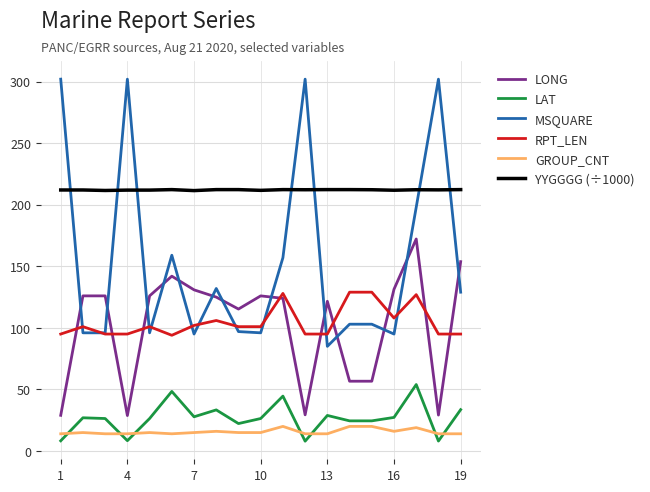

Which series has the largest range (max minus min)?

MSQUARE